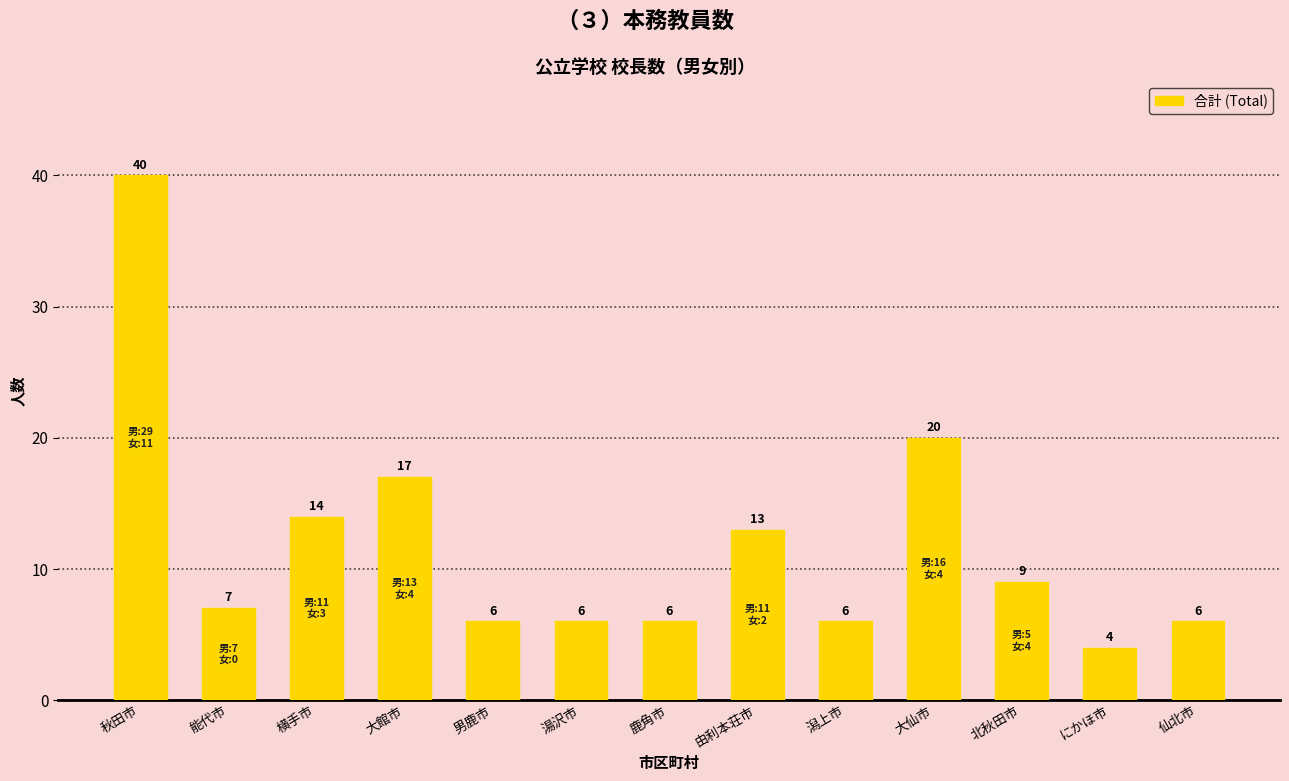

Reading right to left, list all the values displayed in this chart.

6	4	9	20	6	13	6	6	6	17	14	7	40